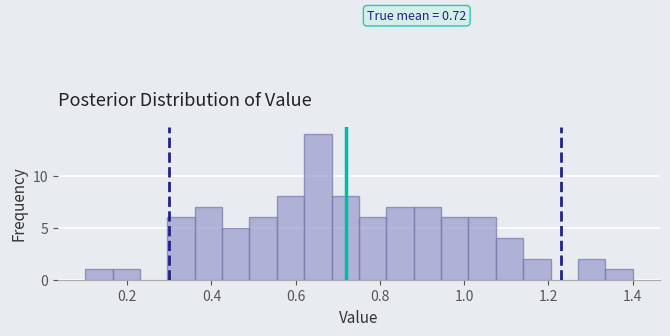

Read against the x-axis, roughly where is the centre of the tallest bar?

0.66